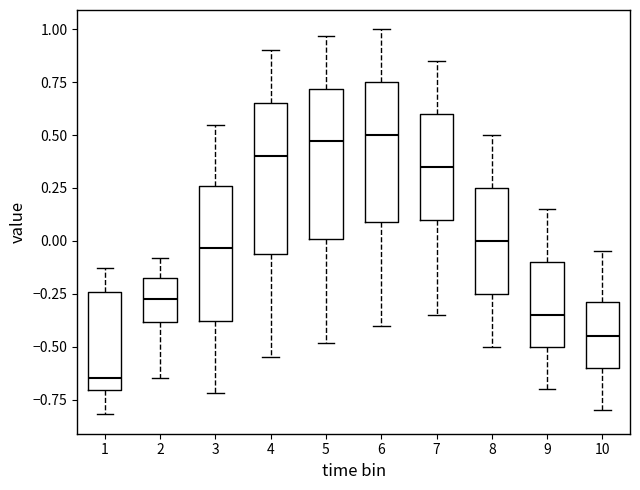

Where is the lower edge of the box at x = 7 on the y-axis? The values are not printed on the chart, so give them approximately, as read against the axis.

0.10